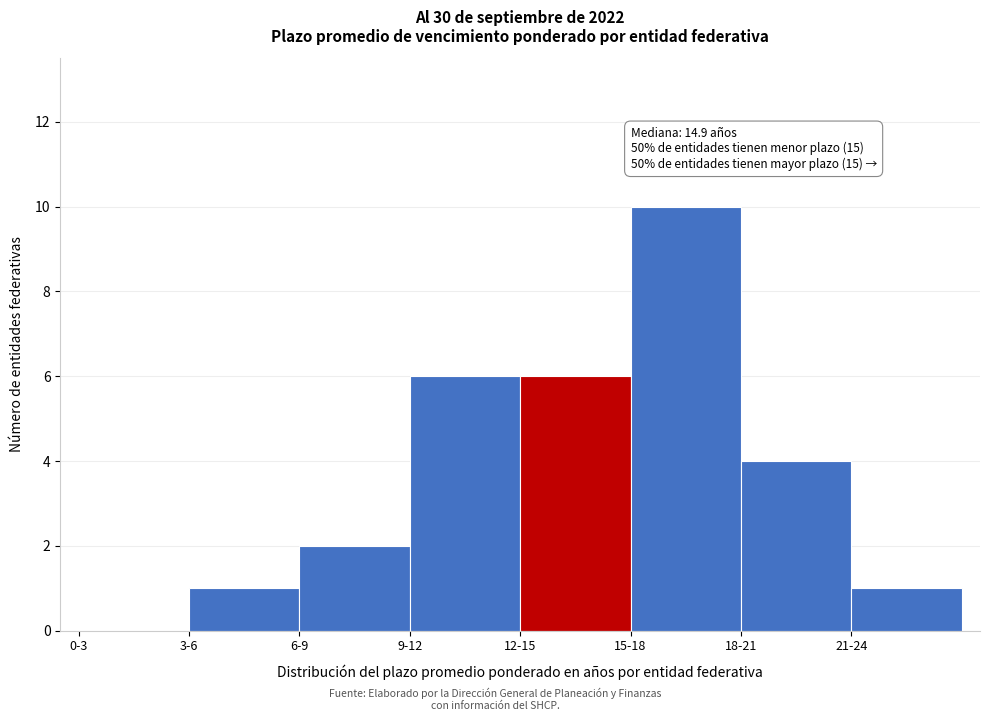

Reading left to right, extract all data points from this chart.

0-3=0	3-6=1	6-9=2	9-12=6	12-15=6	15-18=10	18-21=4	21-24=1